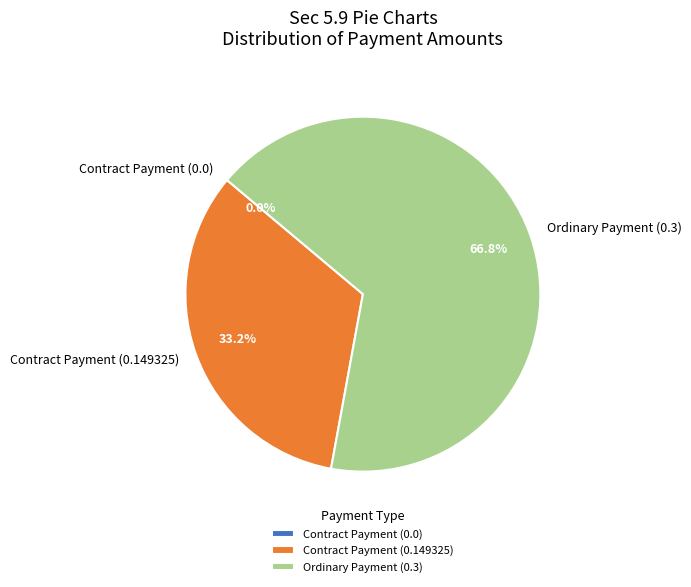

How many slices are in this pie chart?

3